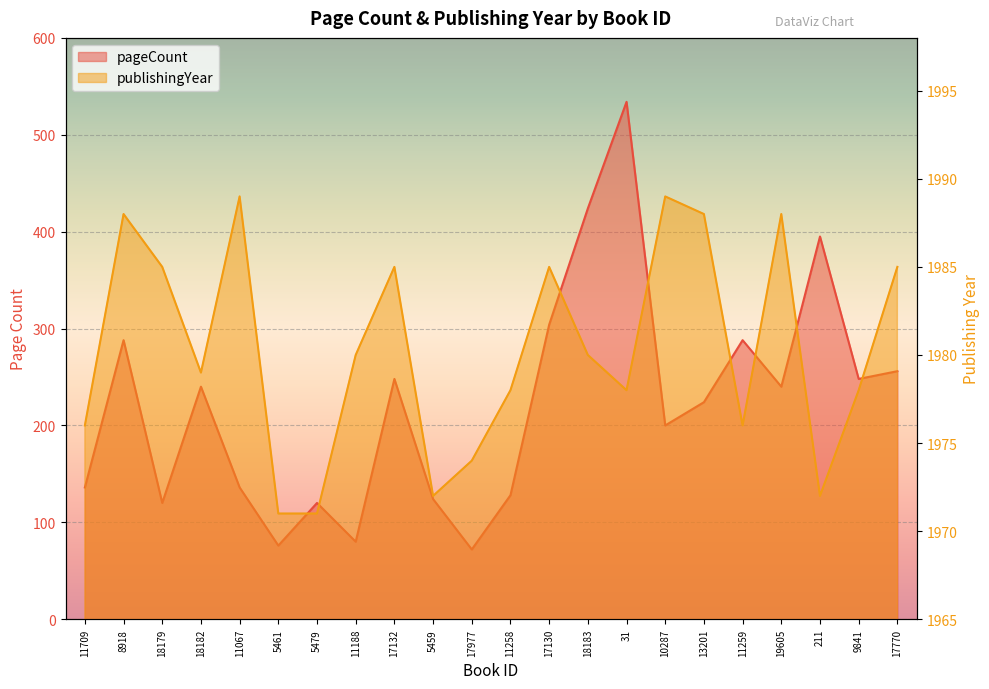

True or false: pageCount has a value of 523 at 17130.

False